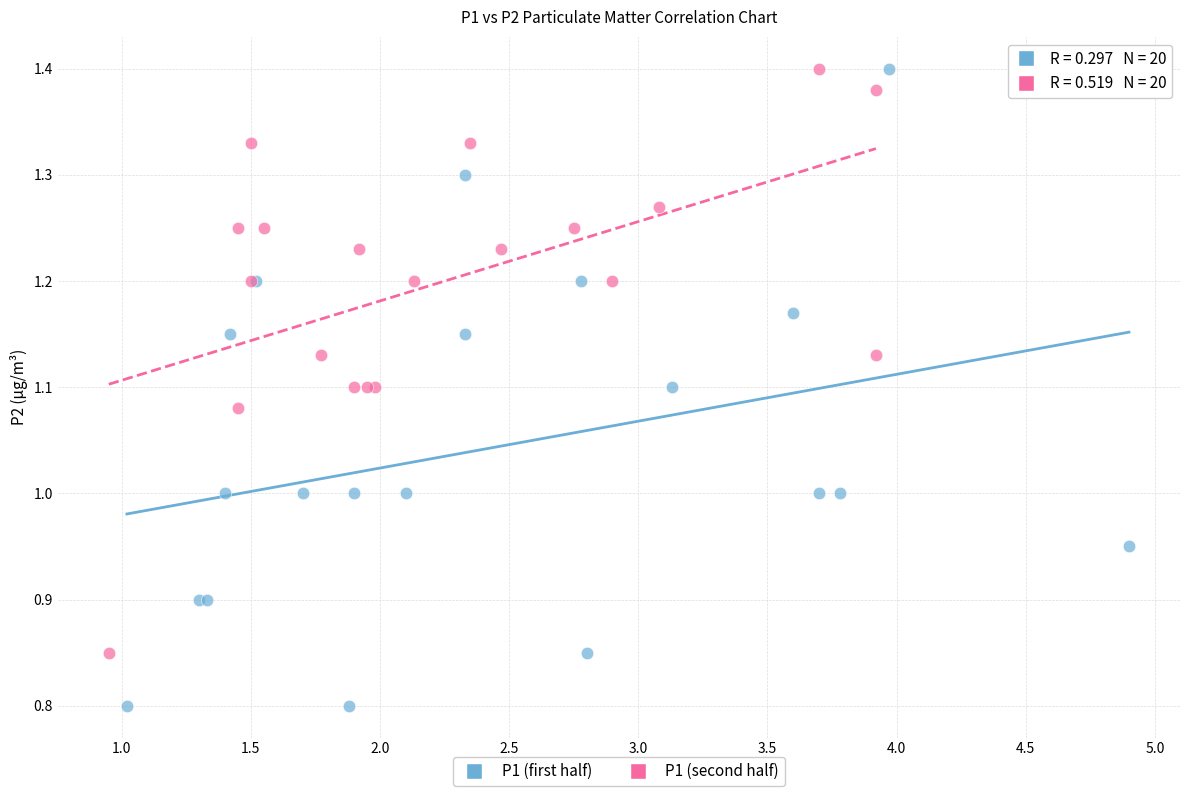

Which series reaches the minimum Y coordinate?

P1 (first half)